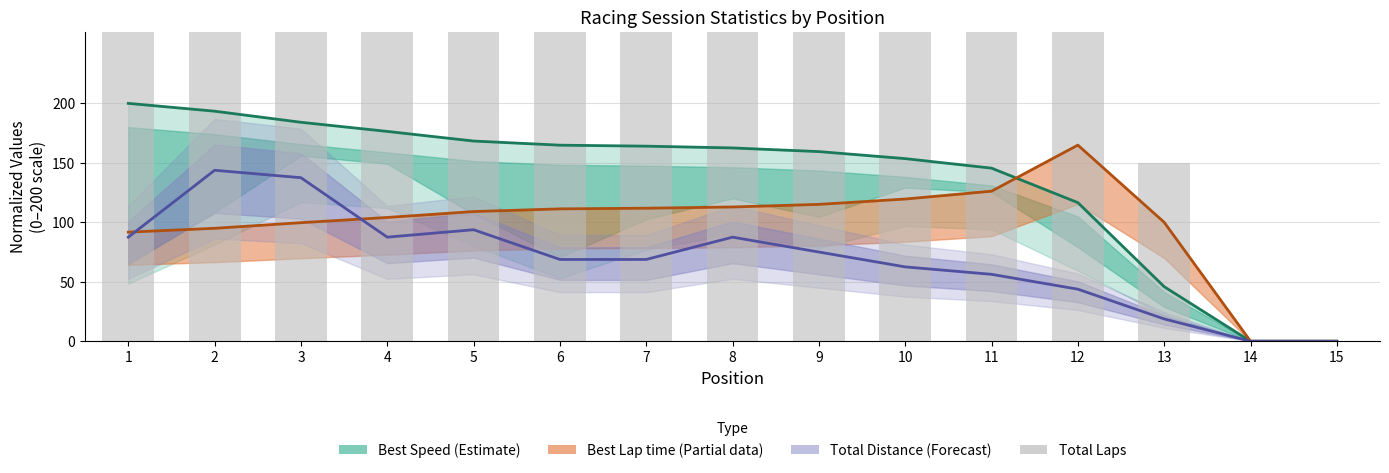

Are the bars horizontal?

No